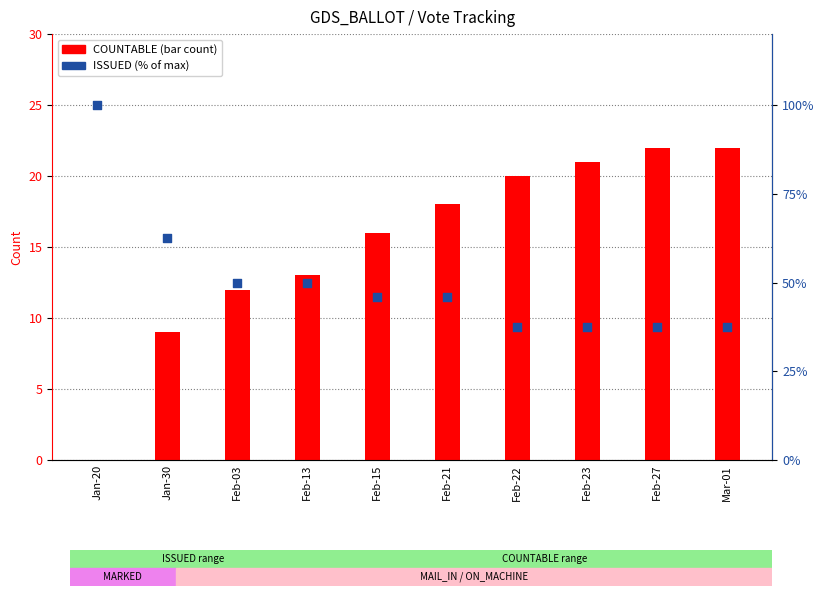

Which series has the largest total across all categories?

ISSUED (% of max)